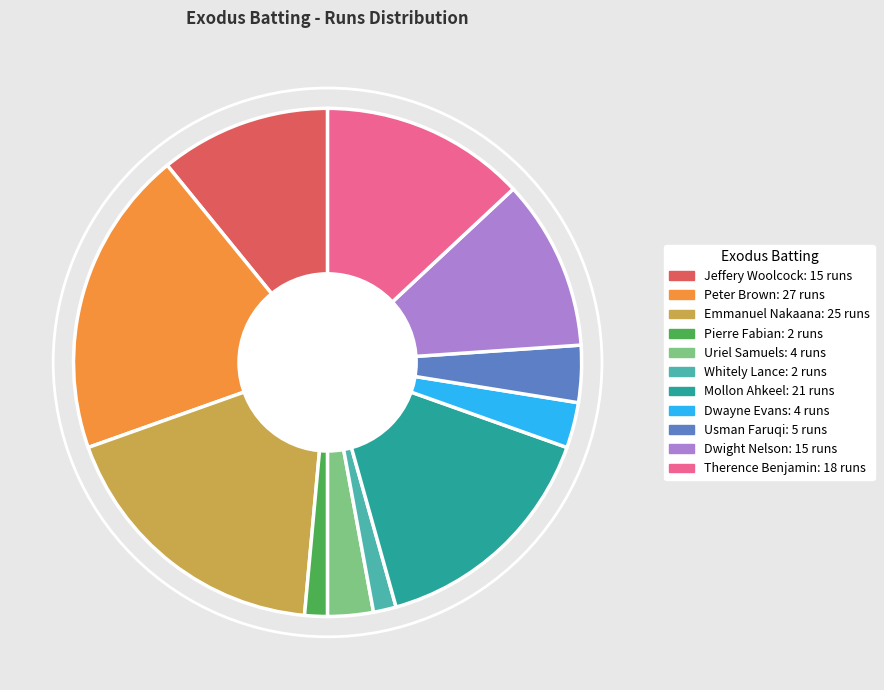

What is the largest slice in the pie chart?

Peter Brown